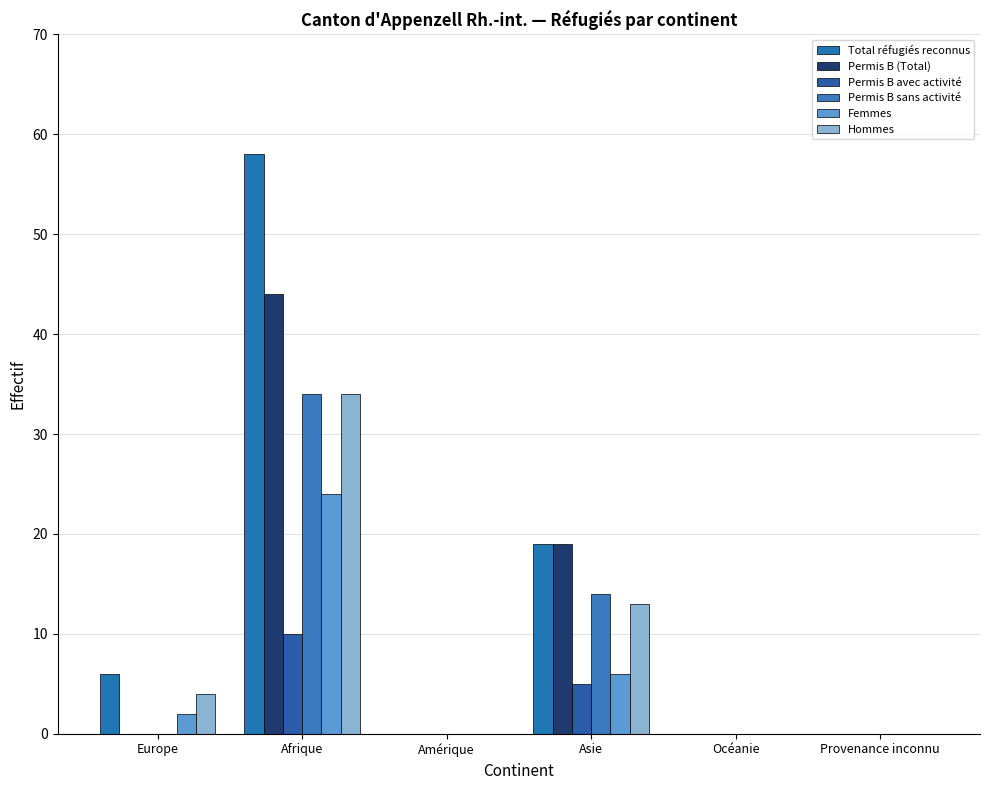

Which category has the lowest value across all series?

Amérique